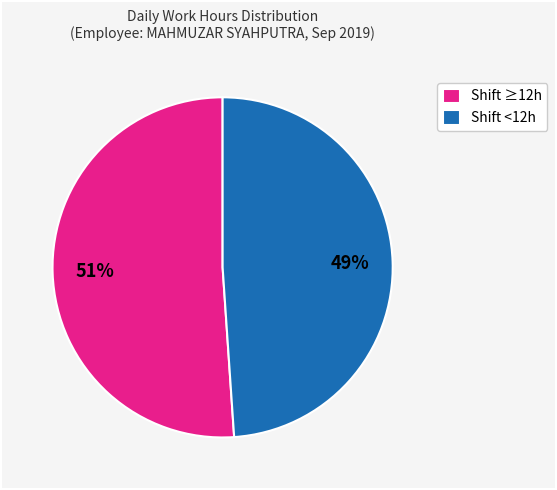

What is the ratio of the value at Shift ≥12h to the value at Shift <12h?

1.0